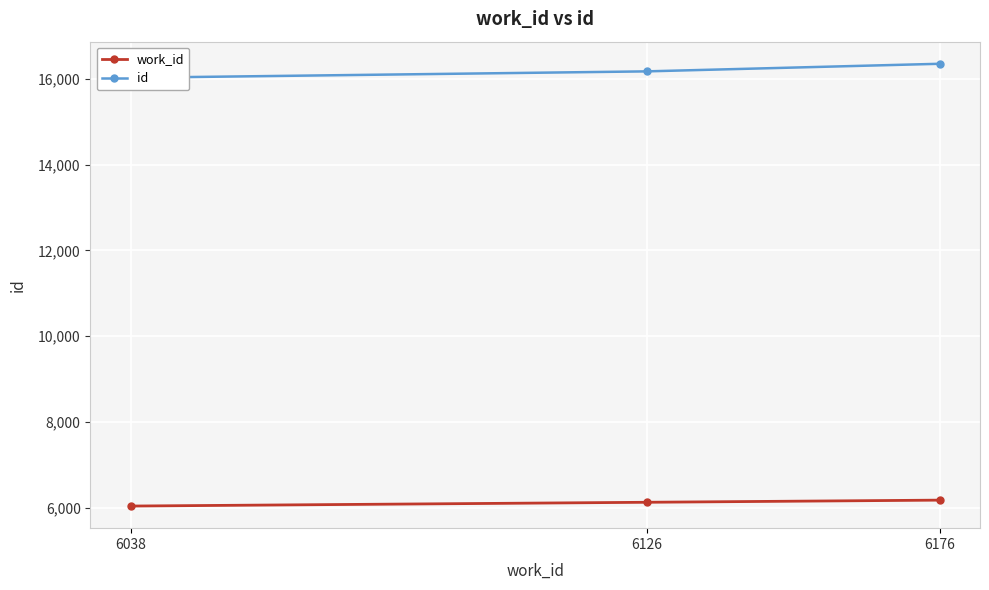

What is the spread (max minus min) of values at 6126?

10045